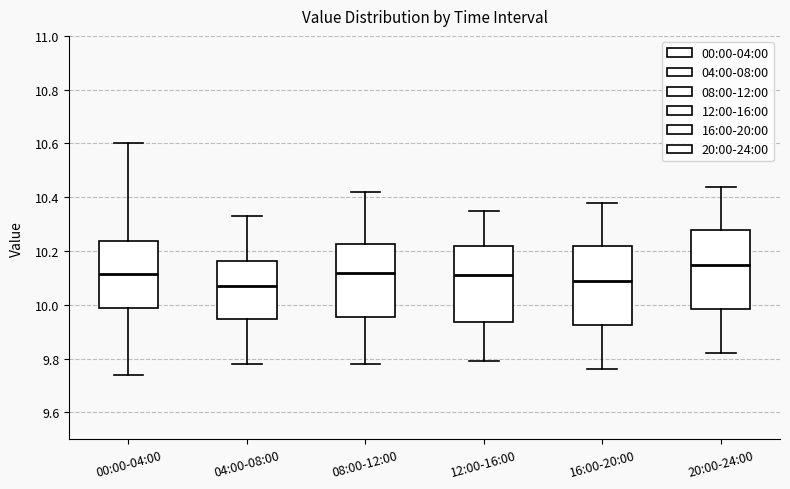

Where is the upper edge of the box for 16:00-20:00 on the y-axis? The values are not printed on the chart, so give them approximately, as read against the axis.

10.22